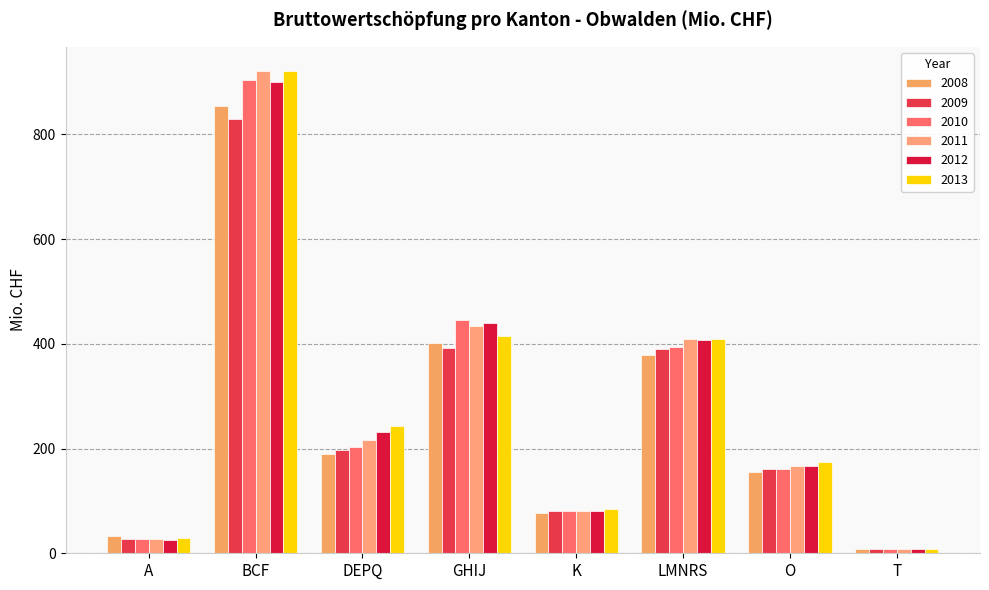

Does the chart contain any negative values?

No